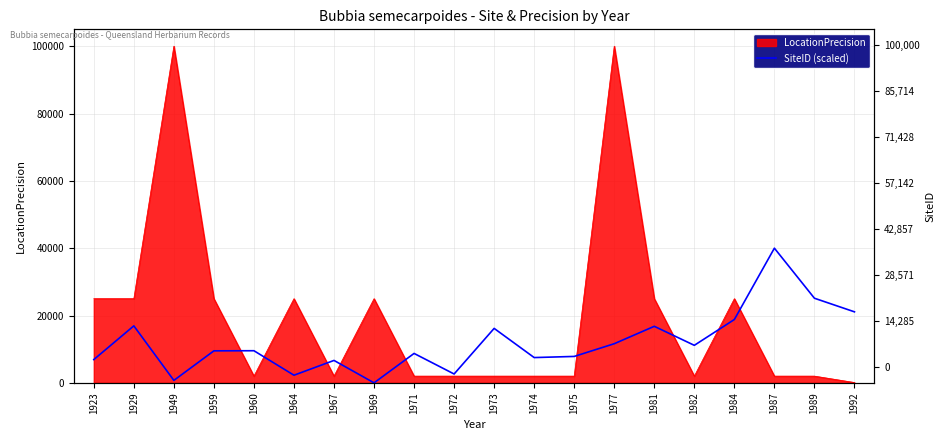

What is the change in value from 1982 to 1992?

+9949.6